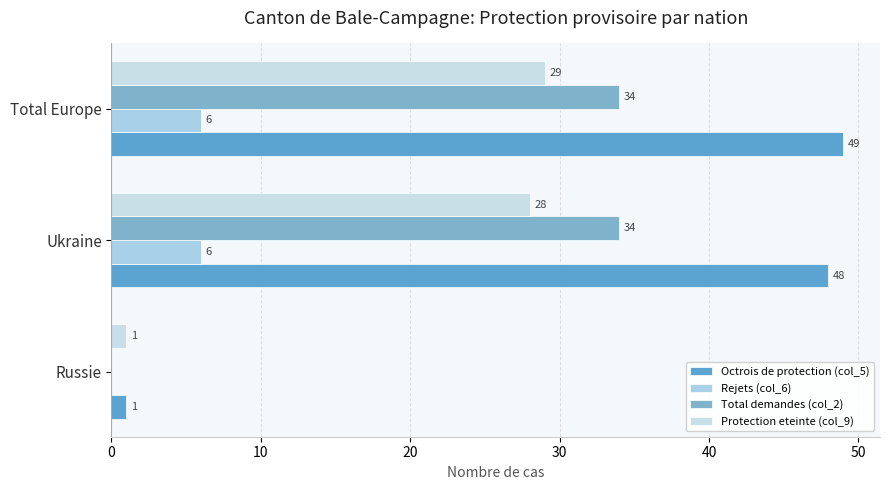

How many categories are shown in the chart?

3